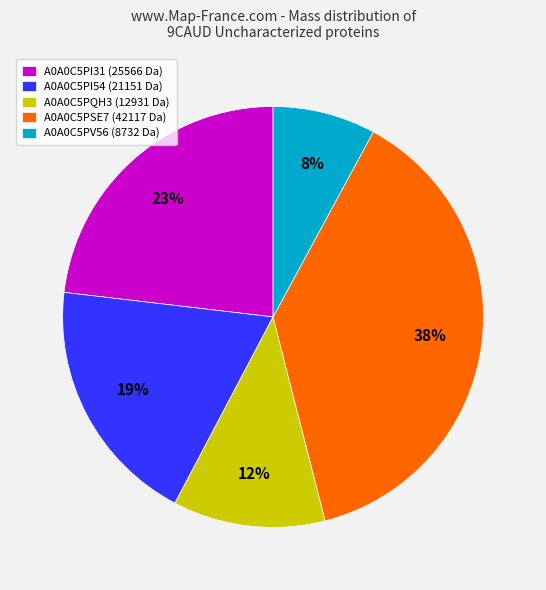

How many slices are in this pie chart?

5